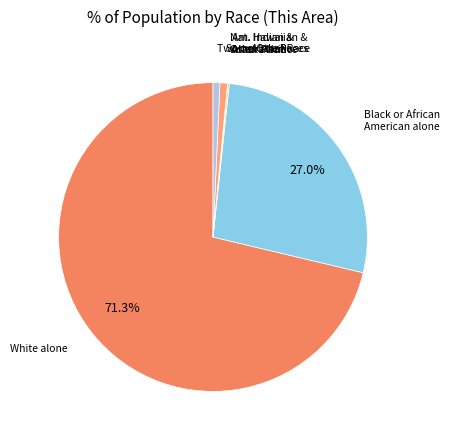

Is there a majority slice in this chart?

Yes